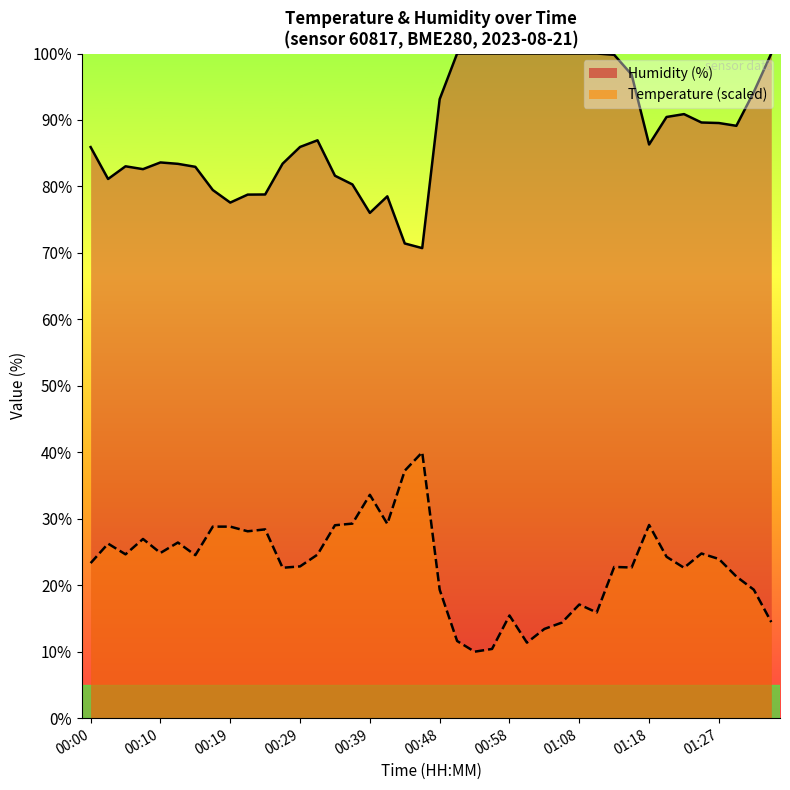

What is the difference between the maximum and minimum values in the humidity_line series?

29.3